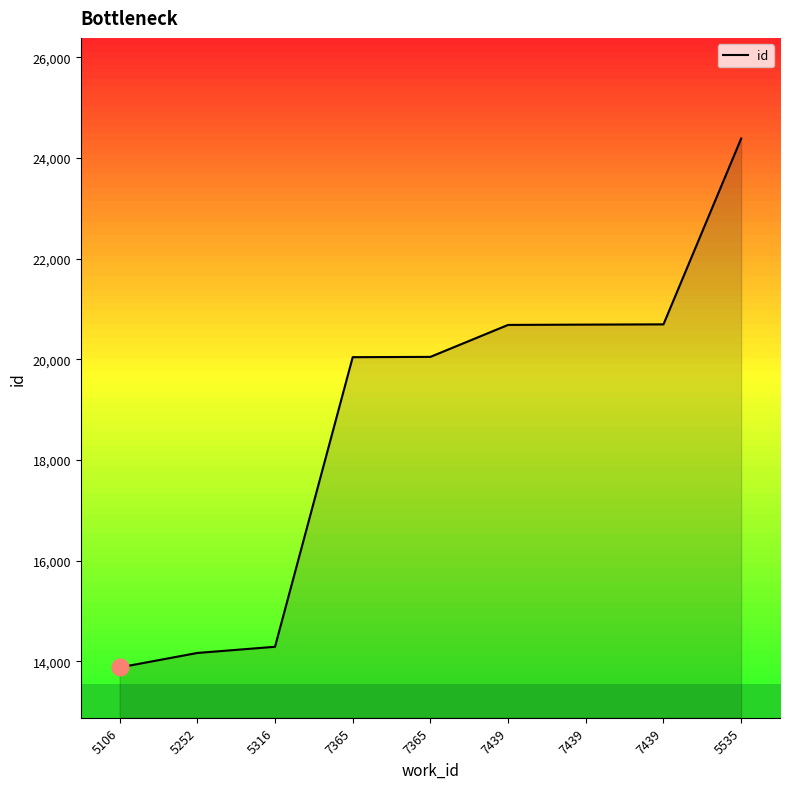

How many values are below 20050?

4